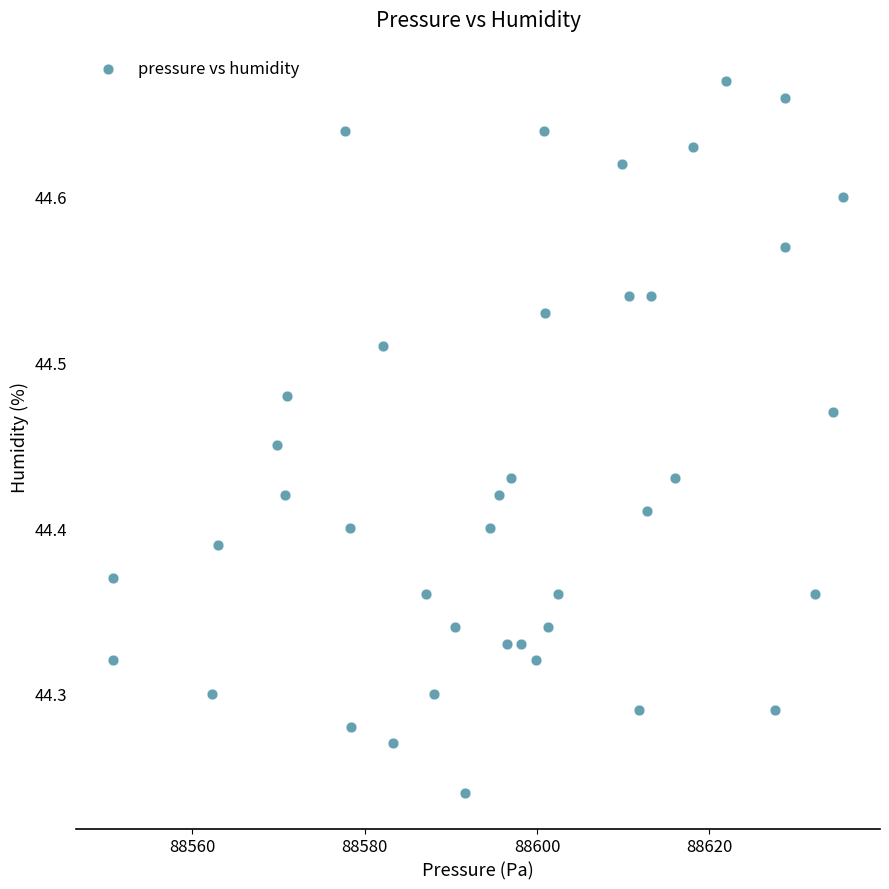

What is the range of Y values (max minus min)?

0.4